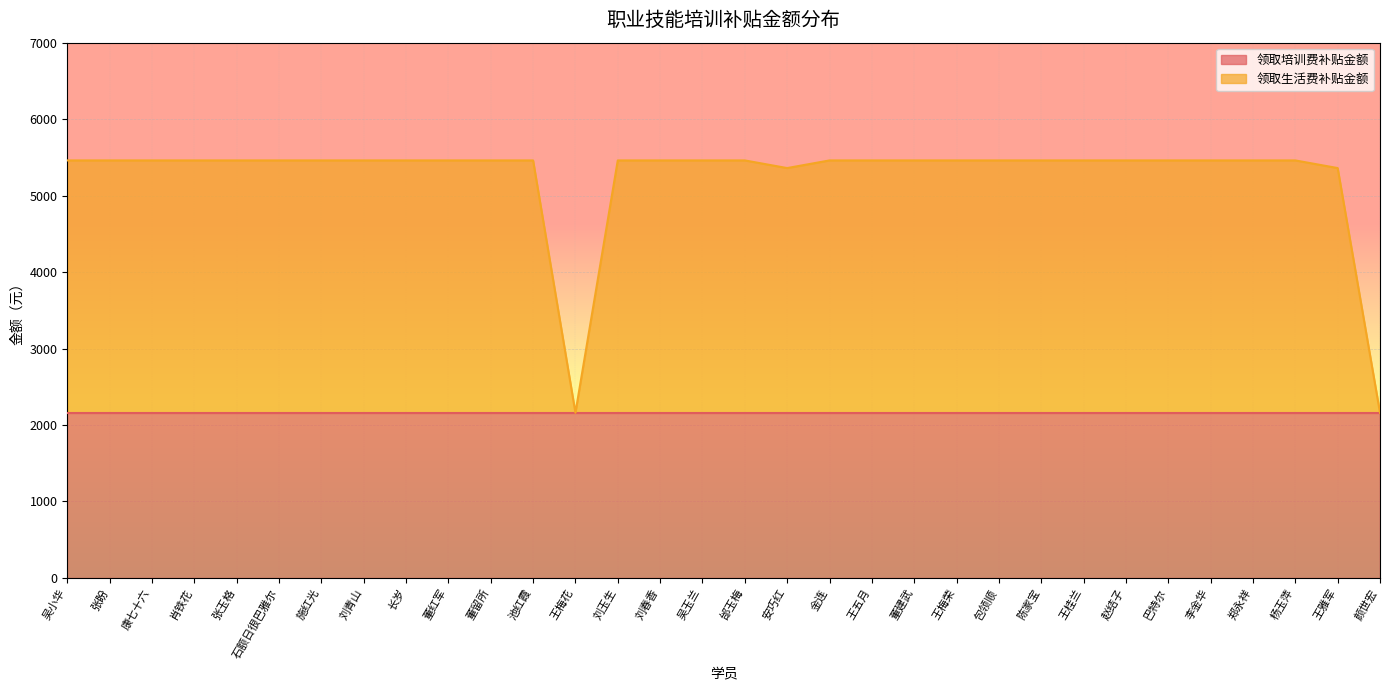

Between 施红光 and 王雅军, which is larger?

施红光